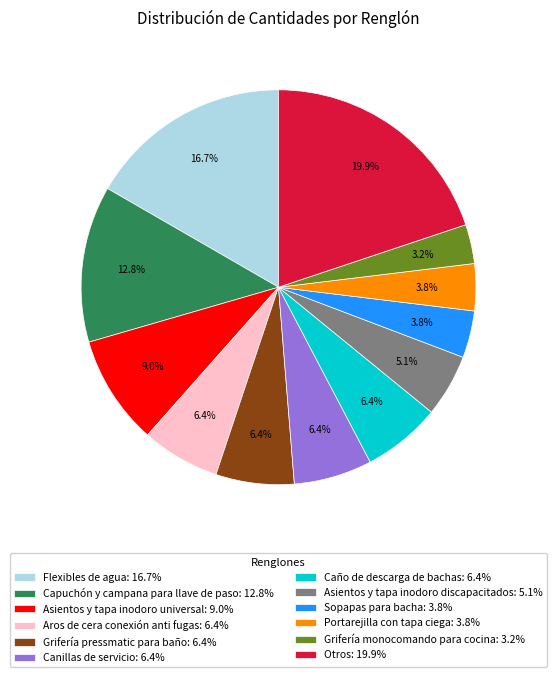

What percentage do Aros de cera conexión anti fugas: 6.4% and Grifería monocomando para cocina: 3.2% together represent?

9.6%